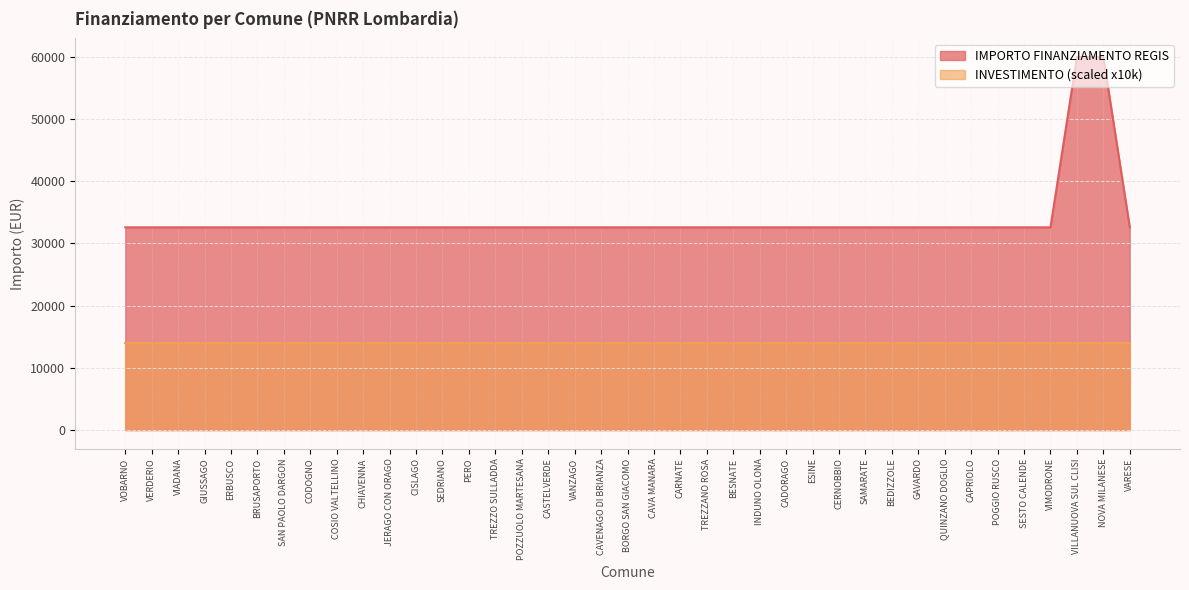

What is the ratio of the value at CISLAGO to the value at ERBUSCO?

1.0